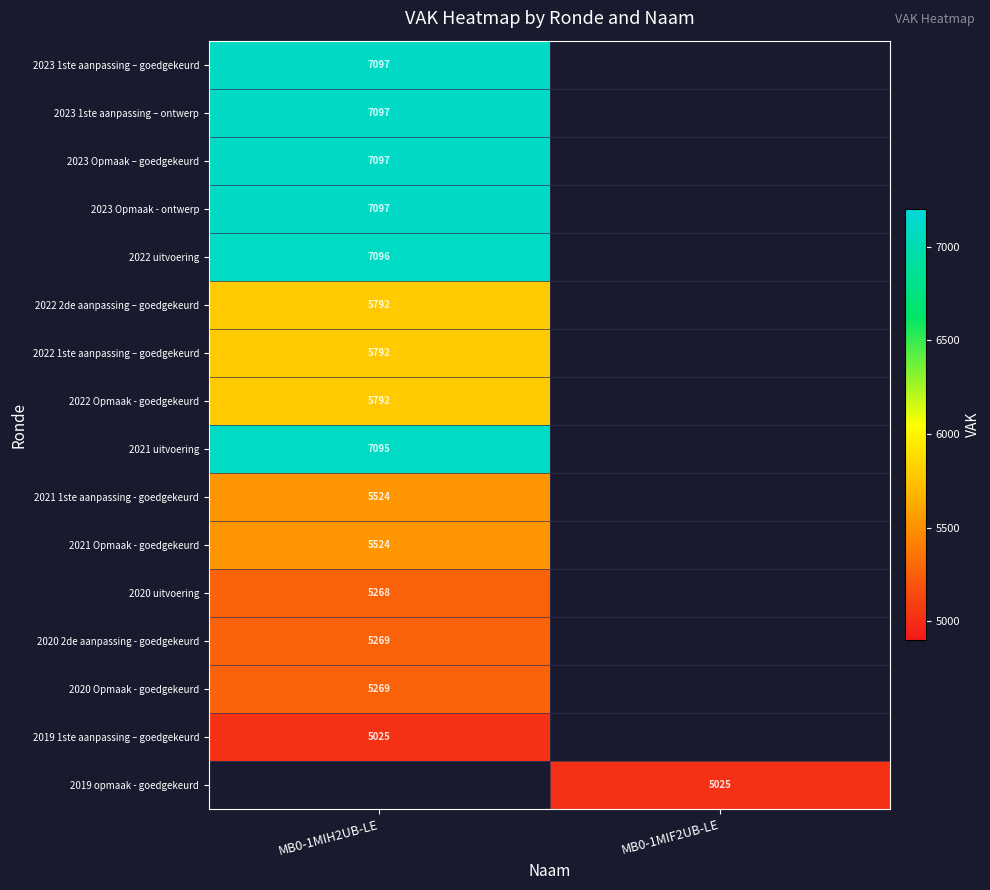

Is it true that 2021 Opmaak - goedgekeurd equals 3147 at MB0-1MIH2UB-LE?

False